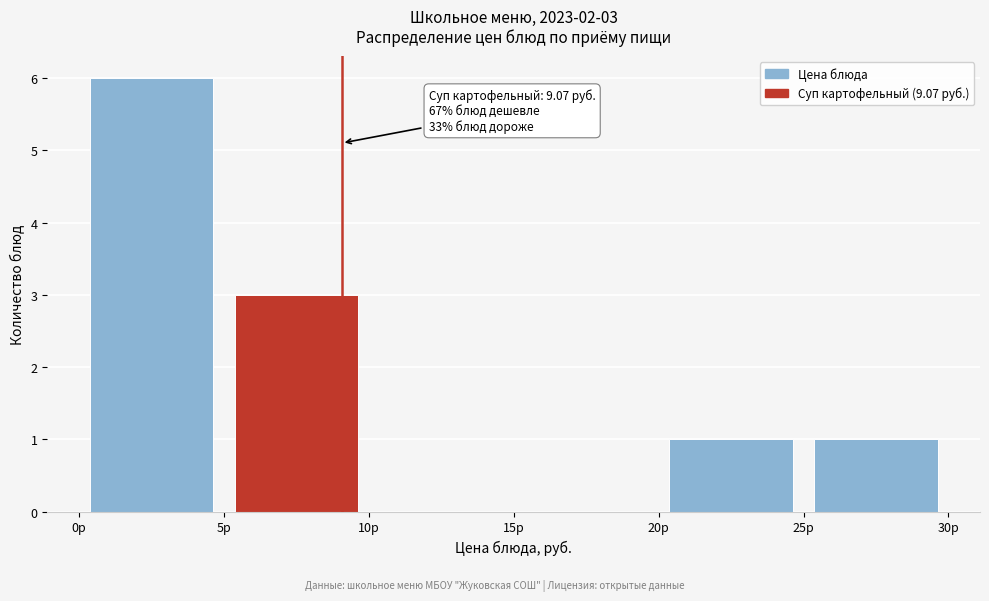

Over which range of the x-axis is the bar tallest?

0 to 5